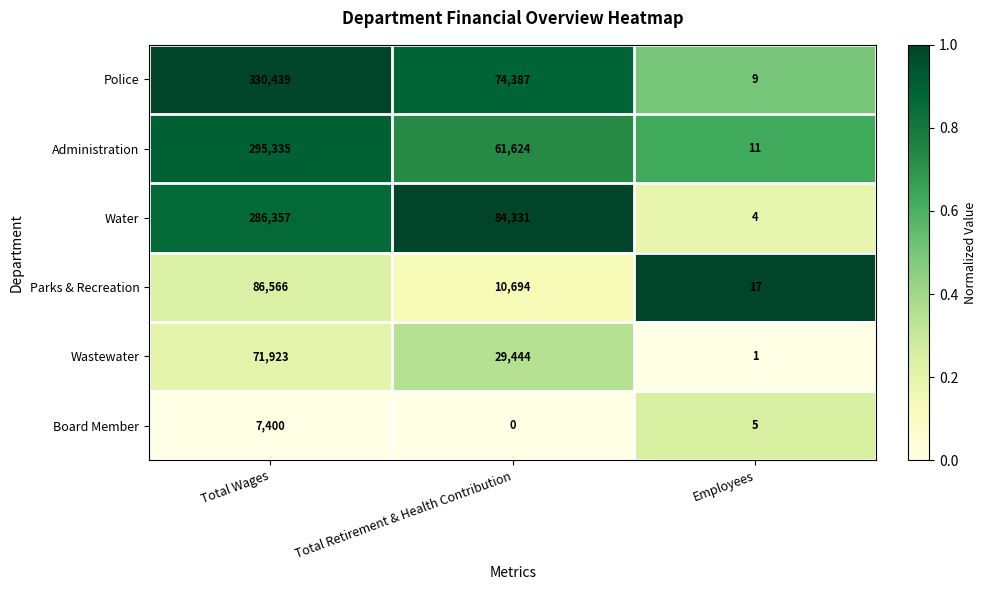

Between Total Retirement & Health Contribution and Employees, which series saw the biggest shift?

Water